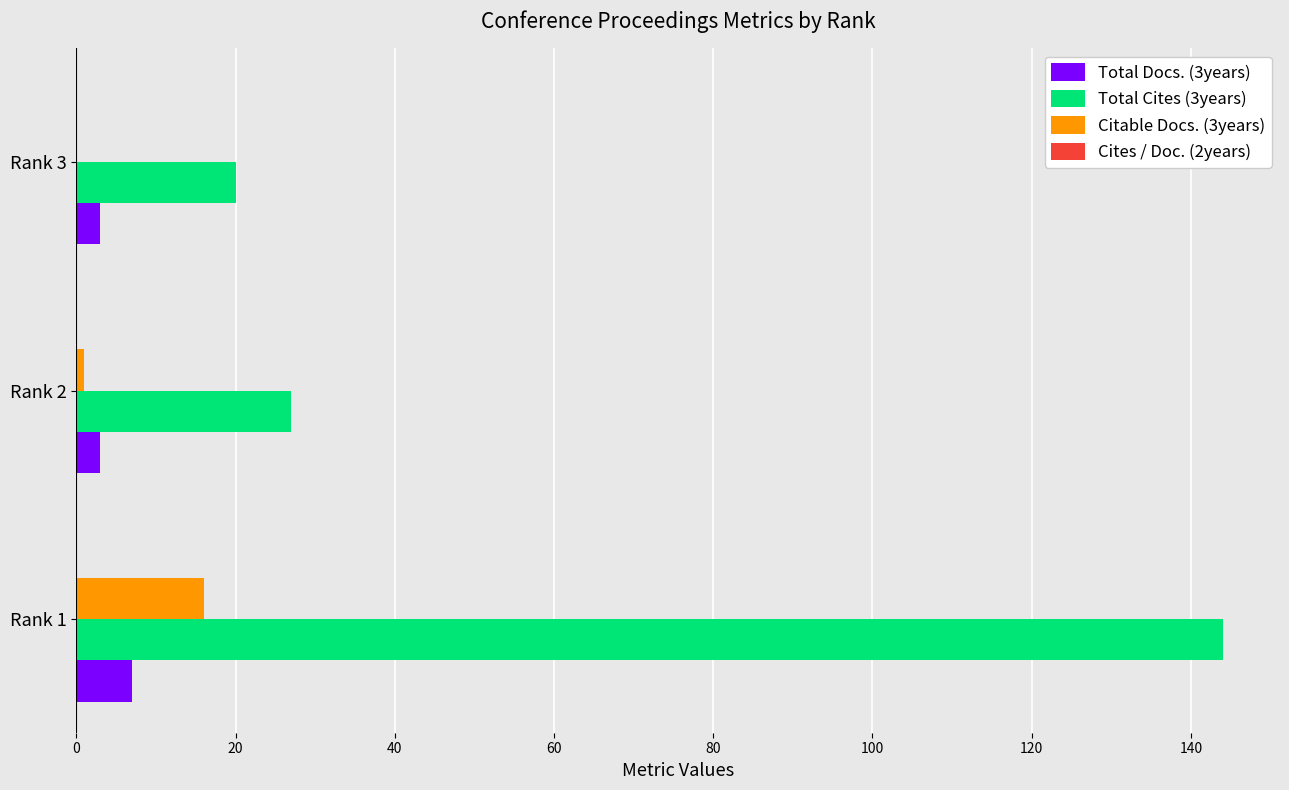

Which series has the largest total across all categories?

Total Cites (3years)